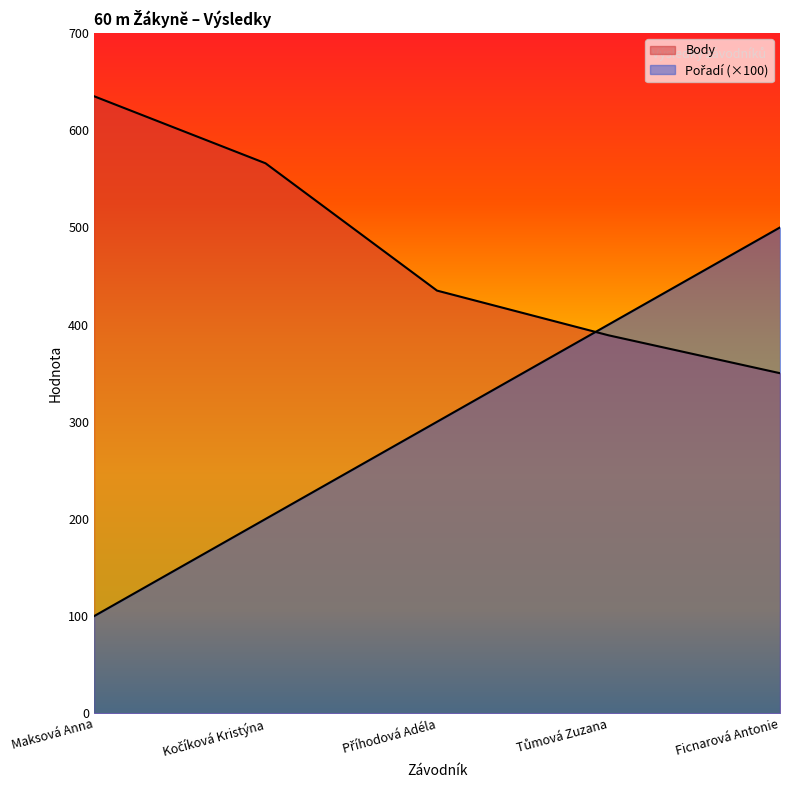

At Kočíková Kristýna, list the series in order from largest to smallest.

Body, Pořadí